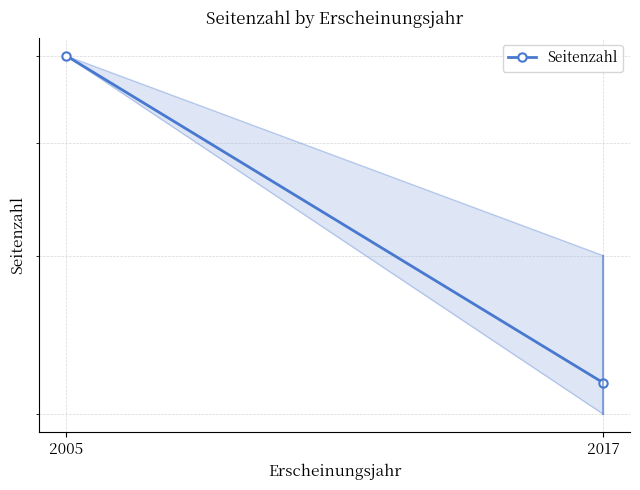

Does the chart have visible grid lines?

Yes